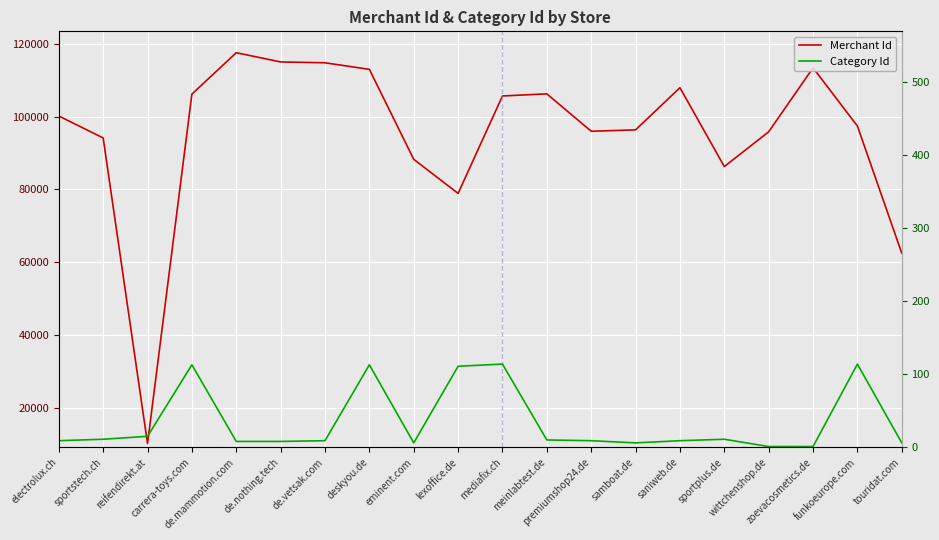

Reading left to right, what are all the values shown in this chart?

Merchant Id: 100162	94129	10094	106175	117560	115025	114792	112980	88254	78877	105664	106250	95964	96349	107941	86254	95820	113403	97400	62432
Category Id: 9	11	15	113	8	8	9	113	6	111	114	10	9	6	9	11	1	1	114	6